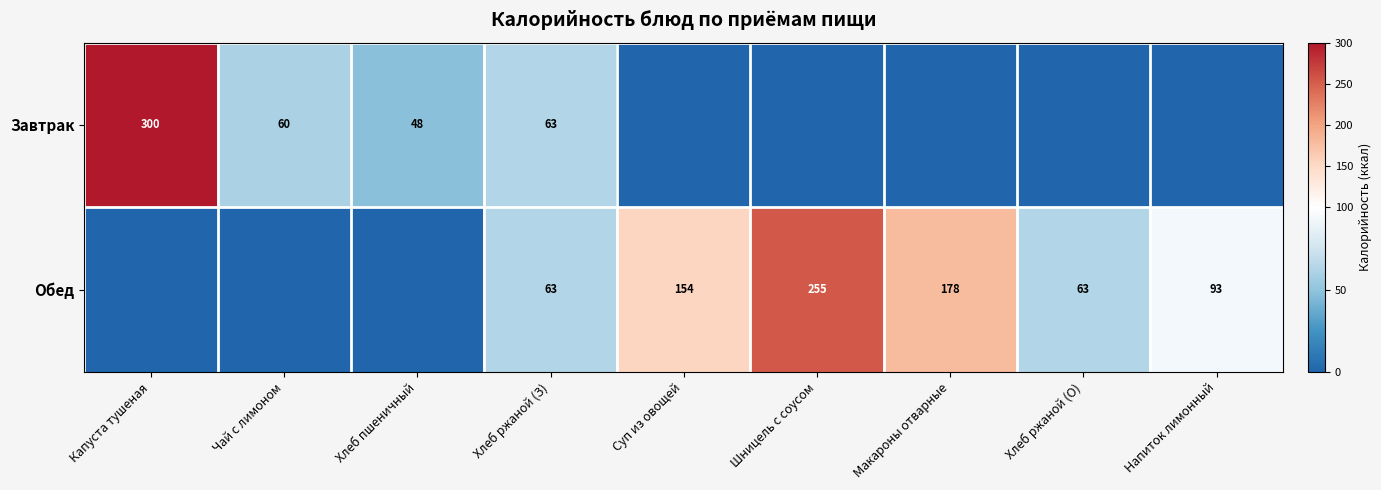

What is the total value across all series at Хлеб ржаной (З)?

126